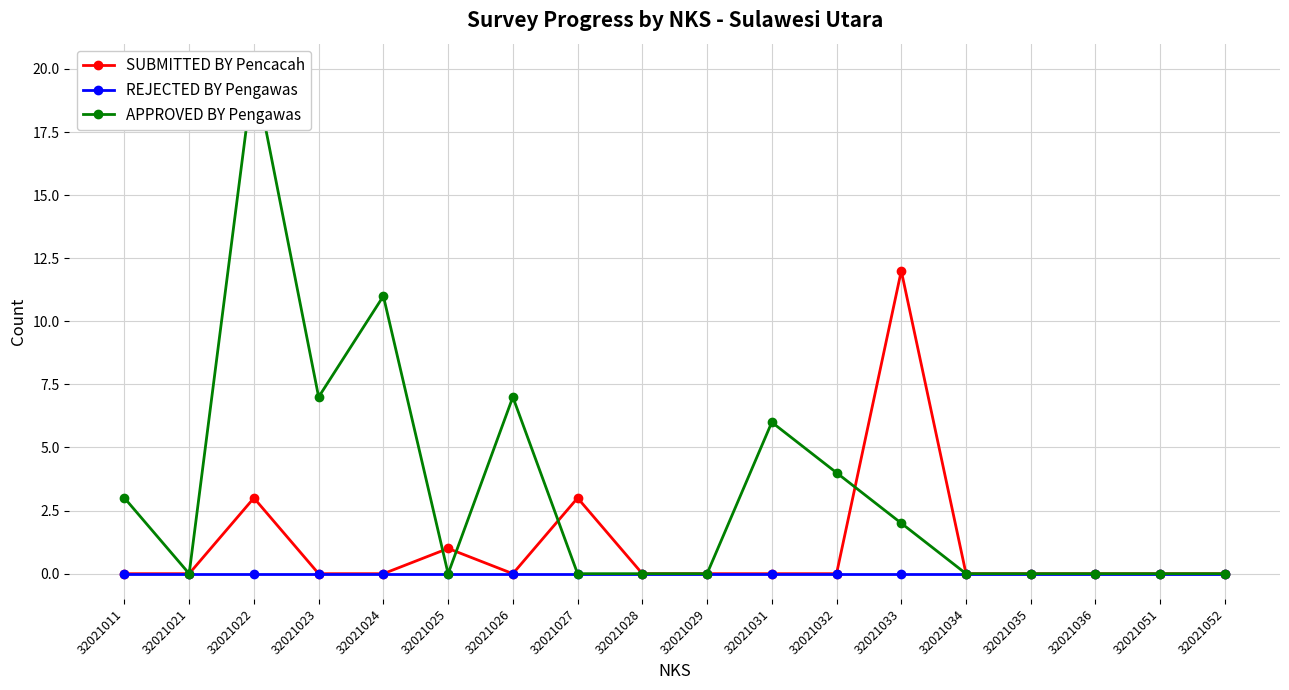

True or false: REJECTED BY Pengawas and APPROVED BY Pengawas intersect in this chart.

False